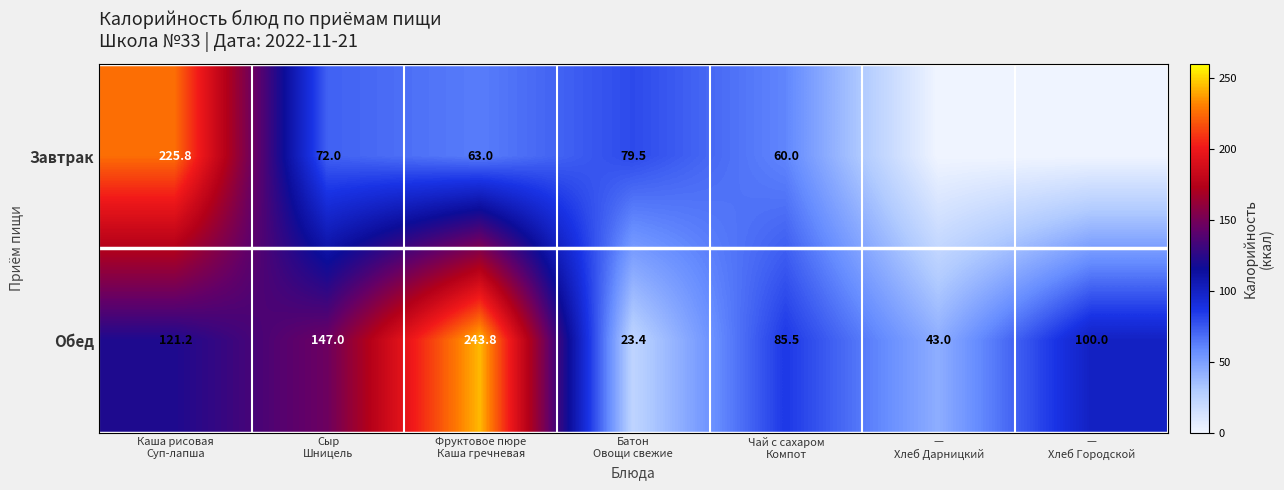

What is the sum of all Обед values?

763.9